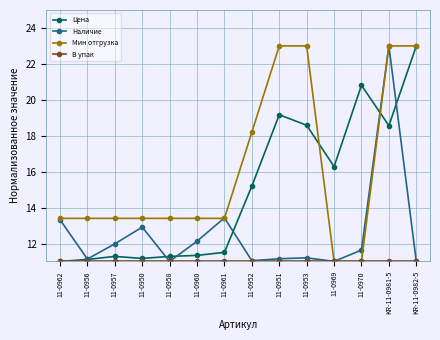

At how many categories does at least one series exceed 20?

5